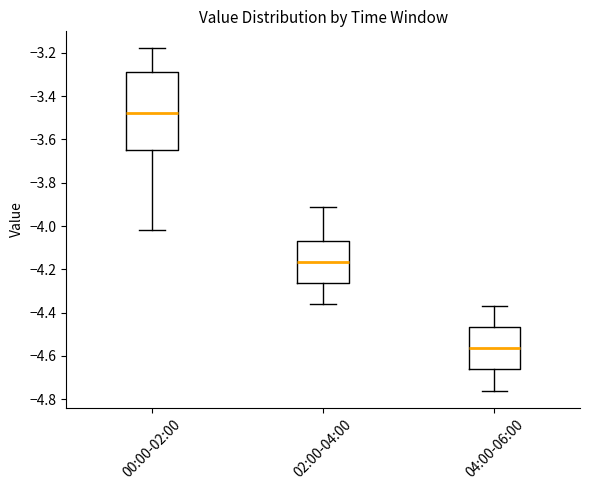

Which box's median line is the highest?

00:00-02:00